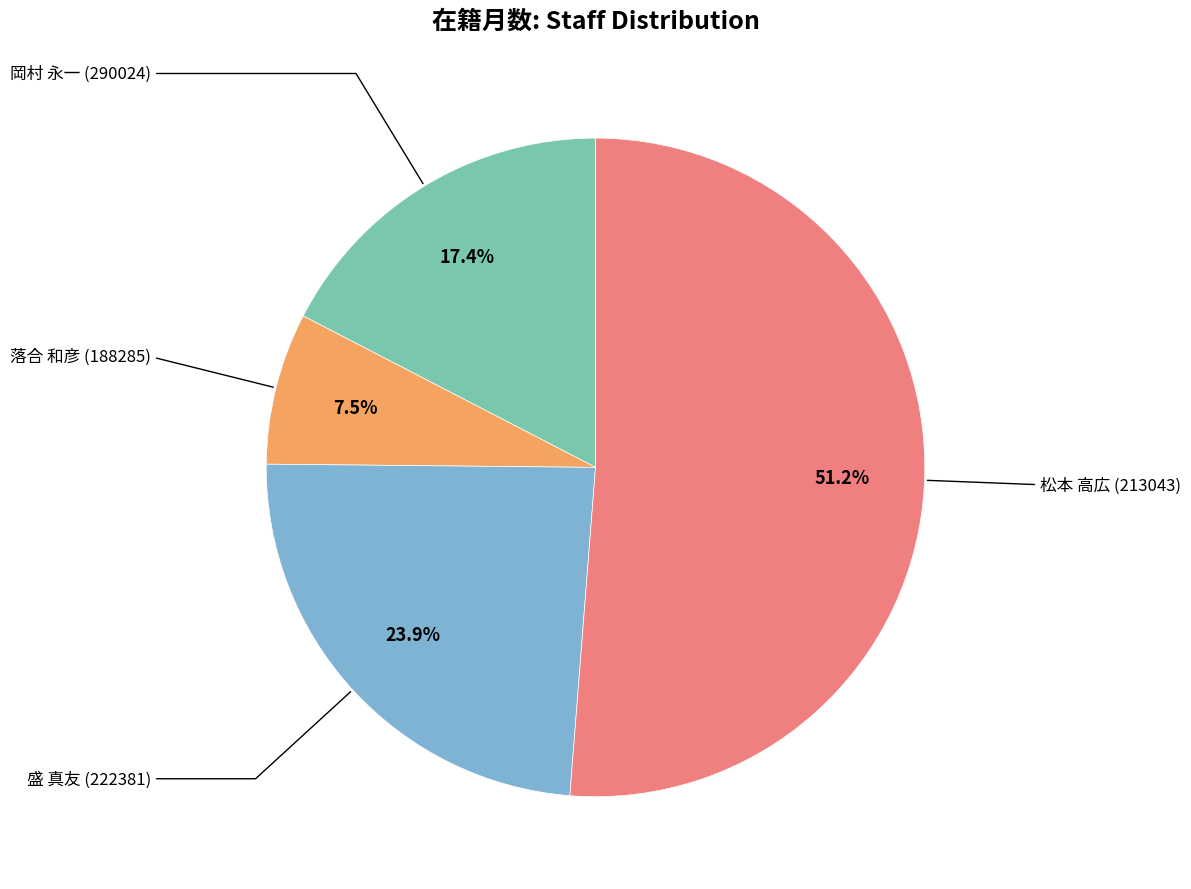

Is there any slice that represents more than half of the pie?

Yes